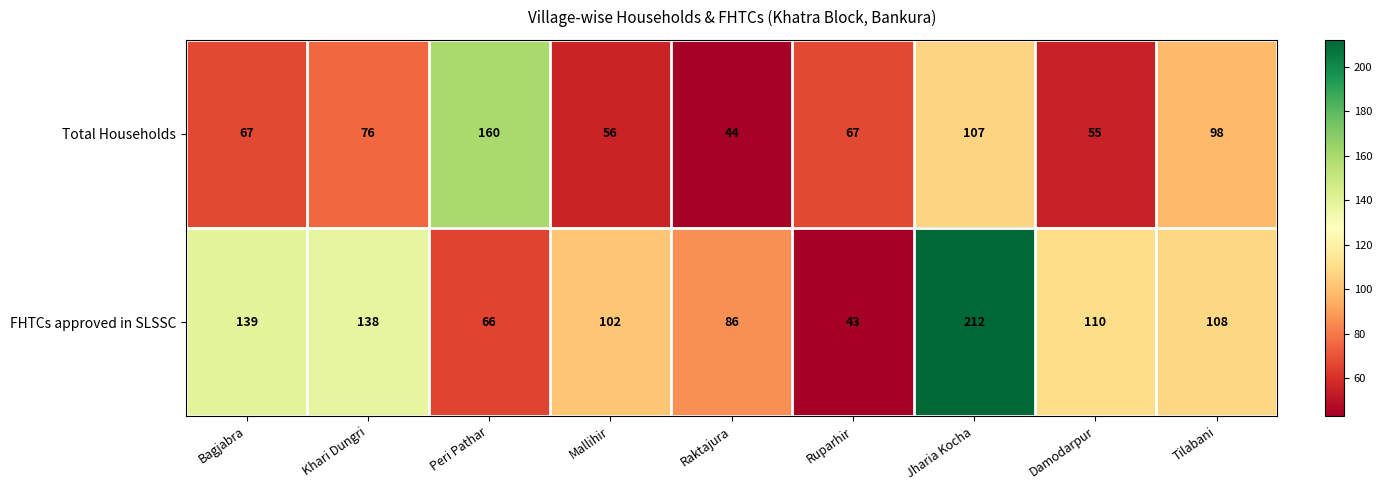

At which category is the sum across all series the highest?

Jharia Kocha